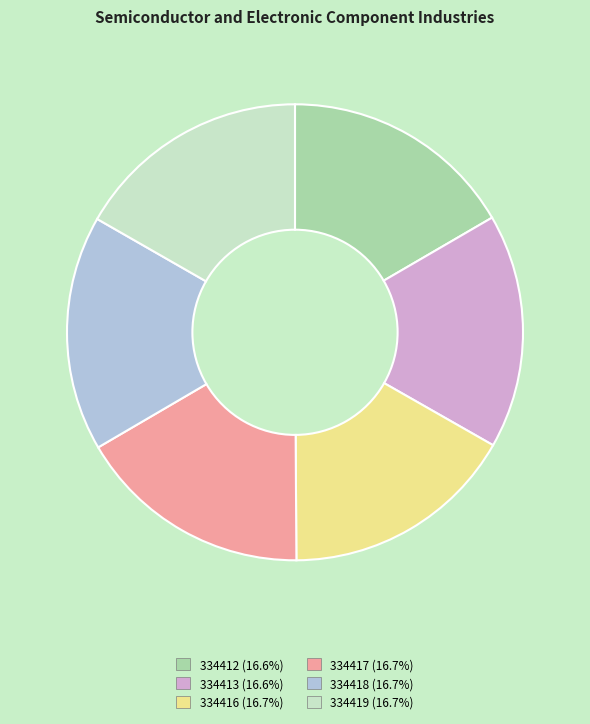

Combined, do 334413 and 334419 account for over 50%?

No